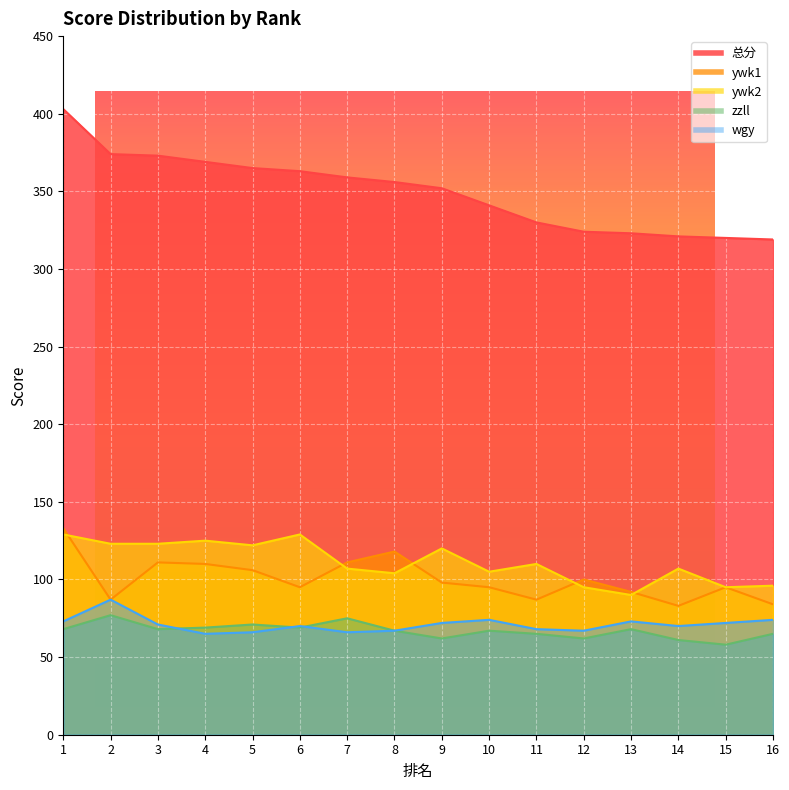

At which category is the sum across all series the highest?

1